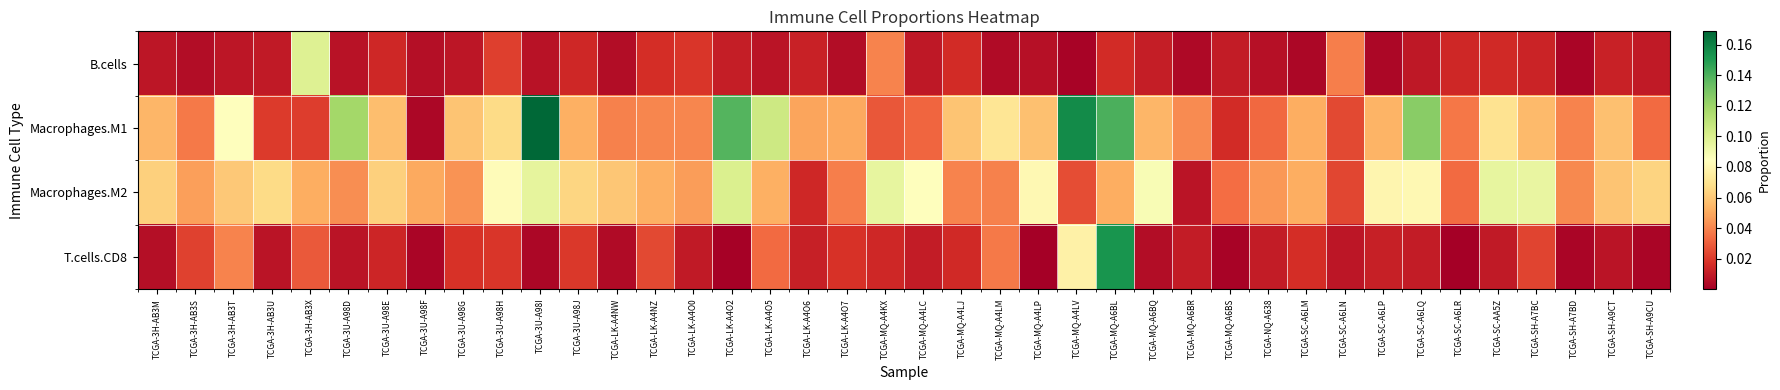

Reading left to right, what are all the values shown in this chart?

B.cells: TCGA-3H-AB3M=0.0	TCGA-3H-AB3S=0.0	TCGA-3H-AB3T=0.0	TCGA-3H-AB3U=0.0	TCGA-3H-AB3X=0.1	TCGA-3U-A98D=0.0	TCGA-3U-A98E=0.0	TCGA-3U-A98F=0.0	TCGA-3U-A98G=0.0	TCGA-3U-A98H=0.0	TCGA-3U-A98I=0.0	TCGA-3U-A98J=0.0	TCGA-LK-A4NW=0.0	TCGA-LK-A4NZ=0.0	TCGA-LK-A4O0=0.0	TCGA-LK-A4O2=0.0	TCGA-LK-A4O5=0.0	TCGA-LK-A4O6=0.0	TCGA-LK-A4O7=0.0	TCGA-MQ-A4KX=0.0	TCGA-MQ-A4LC=0.0	TCGA-MQ-A4LJ=0.0	TCGA-MQ-A4LM=0.0	TCGA-MQ-A4LP=0.0	TCGA-MQ-A4LV=0.0	TCGA-MQ-A6BL=0.0	TCGA-MQ-A6BQ=0.0	TCGA-MQ-A6BR=0.0	TCGA-MQ-A6BS=0.0	TCGA-NQ-A638=0.0	TCGA-SC-A6LM=0.0	TCGA-SC-A6LN=0.0	TCGA-SC-A6LP=0.0	TCGA-SC-A6LQ=0.0	TCGA-SC-A6LR=0.0	TCGA-SC-AA5Z=0.0	TCGA-SH-A7BC=0.0	TCGA-SH-A7BD=0.0	TCGA-SH-A9CT=0.0	TCGA-SH-A9CU=0.0
Macrophages.M1: TCGA-3H-AB3M=0.1	TCGA-3H-AB3S=0.0	TCGA-3H-AB3T=0.1	TCGA-3H-AB3U=0.0	TCGA-3H-AB3X=0.0	TCGA-3U-A98D=0.1	TCGA-3U-A98E=0.1	TCGA-3U-A98F=0.0	TCGA-3U-A98G=0.1	TCGA-3U-A98H=0.1	TCGA-3U-A98I=0.2	TCGA-3U-A98J=0.1	TCGA-LK-A4NW=0.0	TCGA-LK-A4NZ=0.0	TCGA-LK-A4O0=0.0	TCGA-LK-A4O2=0.1	TCGA-LK-A4O5=0.1	TCGA-LK-A4O6=0.0	TCGA-LK-A4O7=0.1	TCGA-MQ-A4KX=0.0	TCGA-MQ-A4LC=0.0	TCGA-MQ-A4LJ=0.1	TCGA-MQ-A4LM=0.1	TCGA-MQ-A4LP=0.1	TCGA-MQ-A4LV=0.2	TCGA-MQ-A6BL=0.1	TCGA-MQ-A6BQ=0.1	TCGA-MQ-A6BR=0.0	TCGA-MQ-A6BS=0.0	TCGA-NQ-A638=0.0	TCGA-SC-A6LM=0.1	TCGA-SC-A6LN=0.0	TCGA-SC-A6LP=0.1	TCGA-SC-A6LQ=0.1	TCGA-SC-A6LR=0.0	TCGA-SC-AA5Z=0.1	TCGA-SH-A7BC=0.1	TCGA-SH-A7BD=0.0	TCGA-SH-A9CT=0.1	TCGA-SH-A9CU=0.0
Macrophages.M2: TCGA-3H-AB3M=0.1	TCGA-3H-AB3S=0.0	TCGA-3H-AB3T=0.1	TCGA-3H-AB3U=0.1	TCGA-3H-AB3X=0.1	TCGA-3U-A98D=0.0	TCGA-3U-A98E=0.1	TCGA-3U-A98F=0.1	TCGA-3U-A98G=0.0	TCGA-3U-A98H=0.1	TCGA-3U-A98I=0.1	TCGA-3U-A98J=0.1	TCGA-LK-A4NW=0.1	TCGA-LK-A4NZ=0.1	TCGA-LK-A4O0=0.0	TCGA-LK-A4O2=0.1	TCGA-LK-A4O5=0.1	TCGA-LK-A4O6=0.0	TCGA-LK-A4O7=0.0	TCGA-MQ-A4KX=0.1	TCGA-MQ-A4LC=0.1	TCGA-MQ-A4LJ=0.0	TCGA-MQ-A4LM=0.0	TCGA-MQ-A4LP=0.1	TCGA-MQ-A4LV=0.0	TCGA-MQ-A6BL=0.1	TCGA-MQ-A6BQ=0.1	TCGA-MQ-A6BR=0.0	TCGA-MQ-A6BS=0.0	TCGA-NQ-A638=0.0	TCGA-SC-A6LM=0.1	TCGA-SC-A6LN=0.0	TCGA-SC-A6LP=0.1	TCGA-SC-A6LQ=0.1	TCGA-SC-A6LR=0.0	TCGA-SC-AA5Z=0.1	TCGA-SH-A7BC=0.1	TCGA-SH-A7BD=0.0	TCGA-SH-A9CT=0.1	TCGA-SH-A9CU=0.1
T.cells.CD8: TCGA-3H-AB3M=0.0	TCGA-3H-AB3S=0.0	TCGA-3H-AB3T=0.0	TCGA-3H-AB3U=0.0	TCGA-3H-AB3X=0.0	TCGA-3U-A98D=0.0	TCGA-3U-A98E=0.0	TCGA-3U-A98F=0.0	TCGA-3U-A98G=0.0	TCGA-3U-A98H=0.0	TCGA-3U-A98I=0.0	TCGA-3U-A98J=0.0	TCGA-LK-A4NW=0.0	TCGA-LK-A4NZ=0.0	TCGA-LK-A4O0=0.0	TCGA-LK-A4O2=0.0	TCGA-LK-A4O5=0.0	TCGA-LK-A4O6=0.0	TCGA-LK-A4O7=0.0	TCGA-MQ-A4KX=0.0	TCGA-MQ-A4LC=0.0	TCGA-MQ-A4LJ=0.0	TCGA-MQ-A4LM=0.0	TCGA-MQ-A4LP=0.0	TCGA-MQ-A4LV=0.1	TCGA-MQ-A6BL=0.2	TCGA-MQ-A6BQ=0.0	TCGA-MQ-A6BR=0.0	TCGA-MQ-A6BS=0.0	TCGA-NQ-A638=0.0	TCGA-SC-A6LM=0.0	TCGA-SC-A6LN=0.0	TCGA-SC-A6LP=0.0	TCGA-SC-A6LQ=0.0	TCGA-SC-A6LR=0.0	TCGA-SC-AA5Z=0.0	TCGA-SH-A7BC=0.0	TCGA-SH-A7BD=0.0	TCGA-SH-A9CT=0.0	TCGA-SH-A9CU=0.0